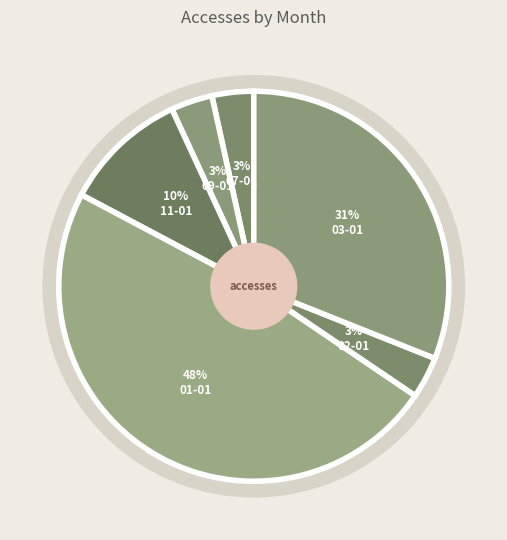

What is the smallest slice in the pie chart?

2022-07-01